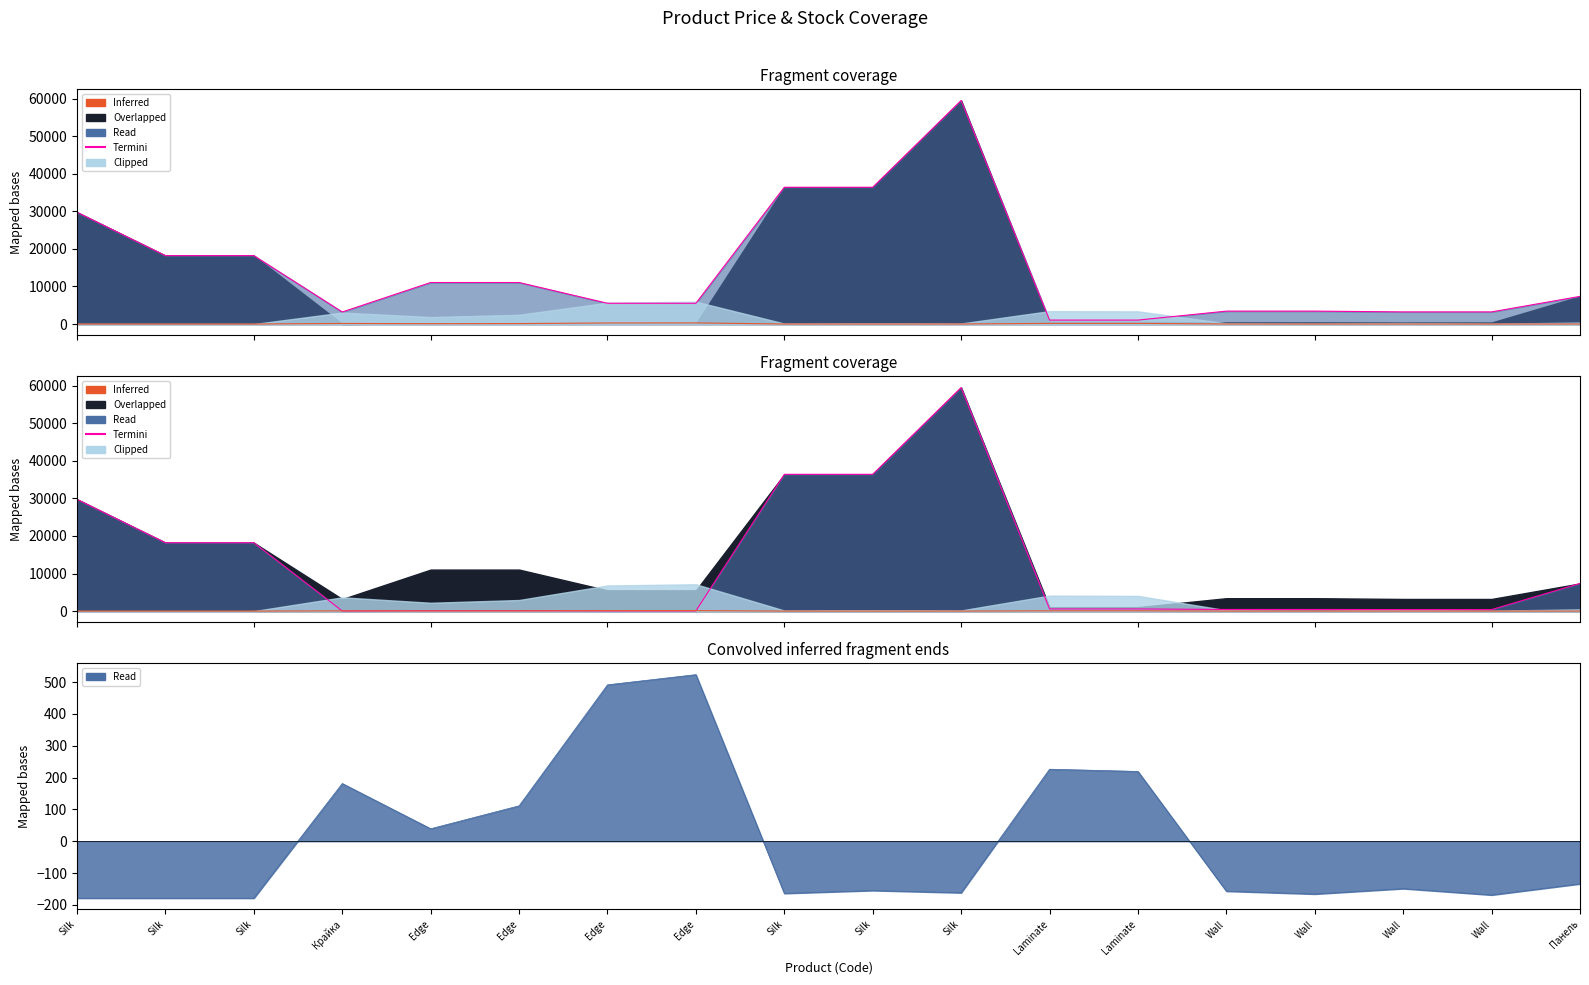

How many times do Inferred and Termini cross each other?

4